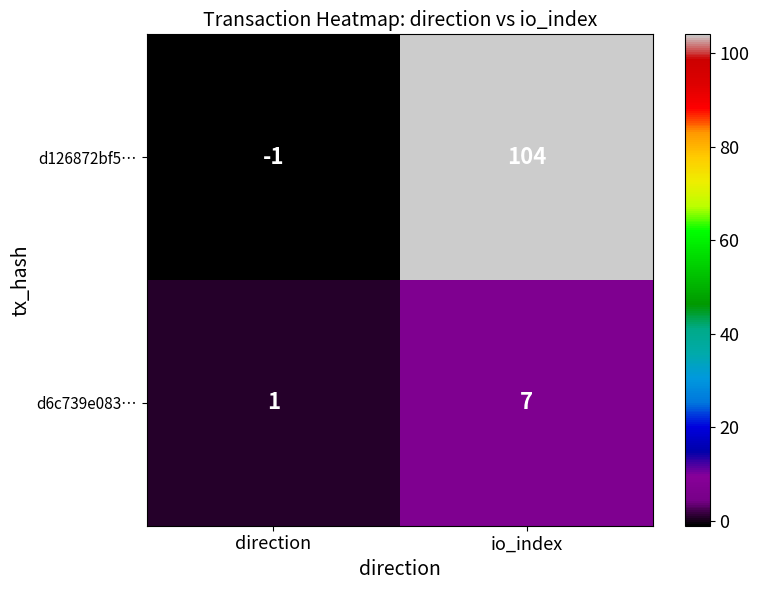

The value of d126872bf5… at io_index is 45. True or false?

False